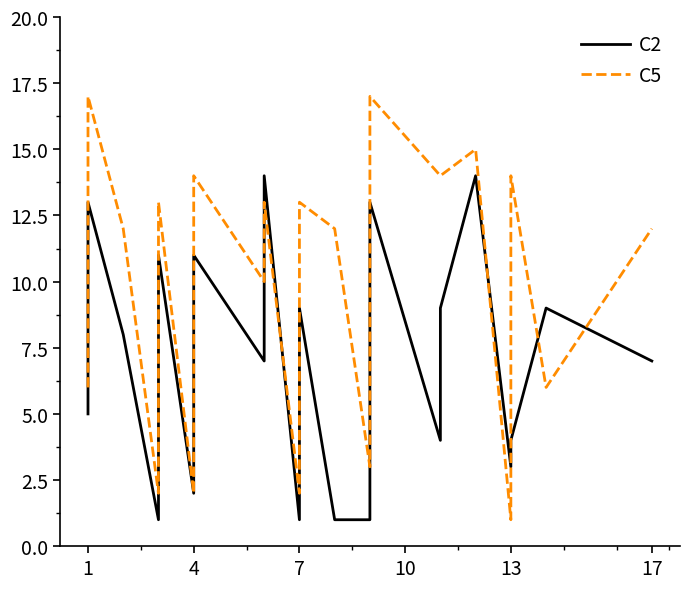

True or false: C2 and C5 intersect in this chart.

True